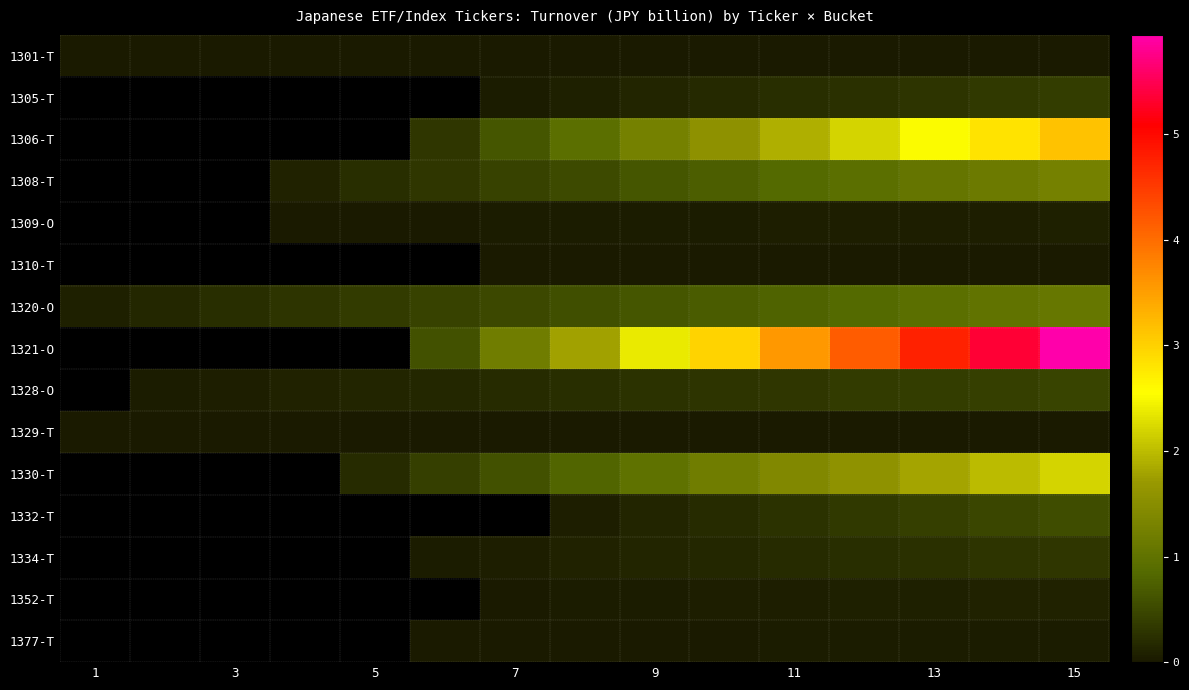

What is the approximate value of 1330-T at 5?

0.2